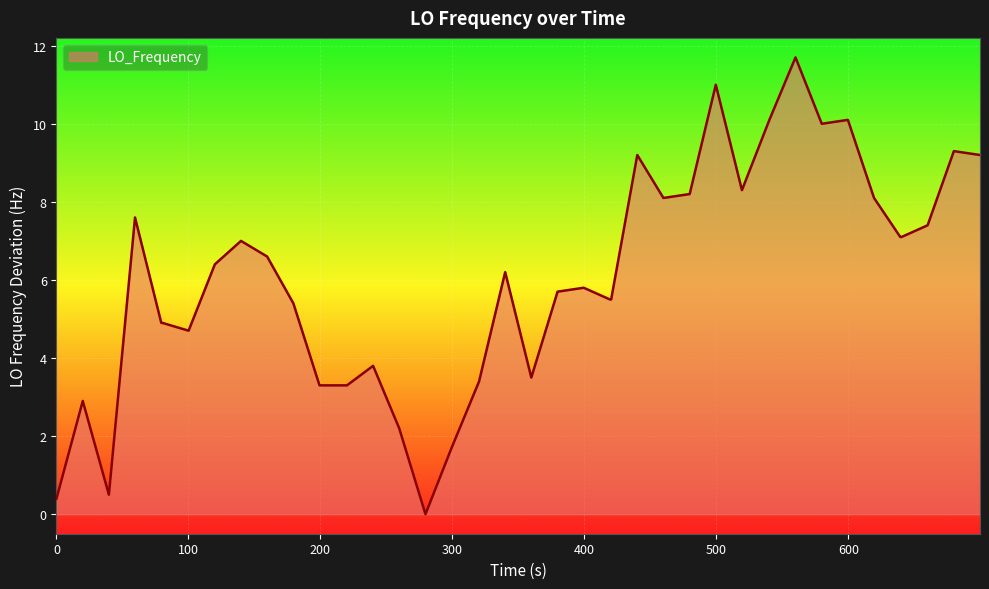

How many lines are shown in the chart?

1